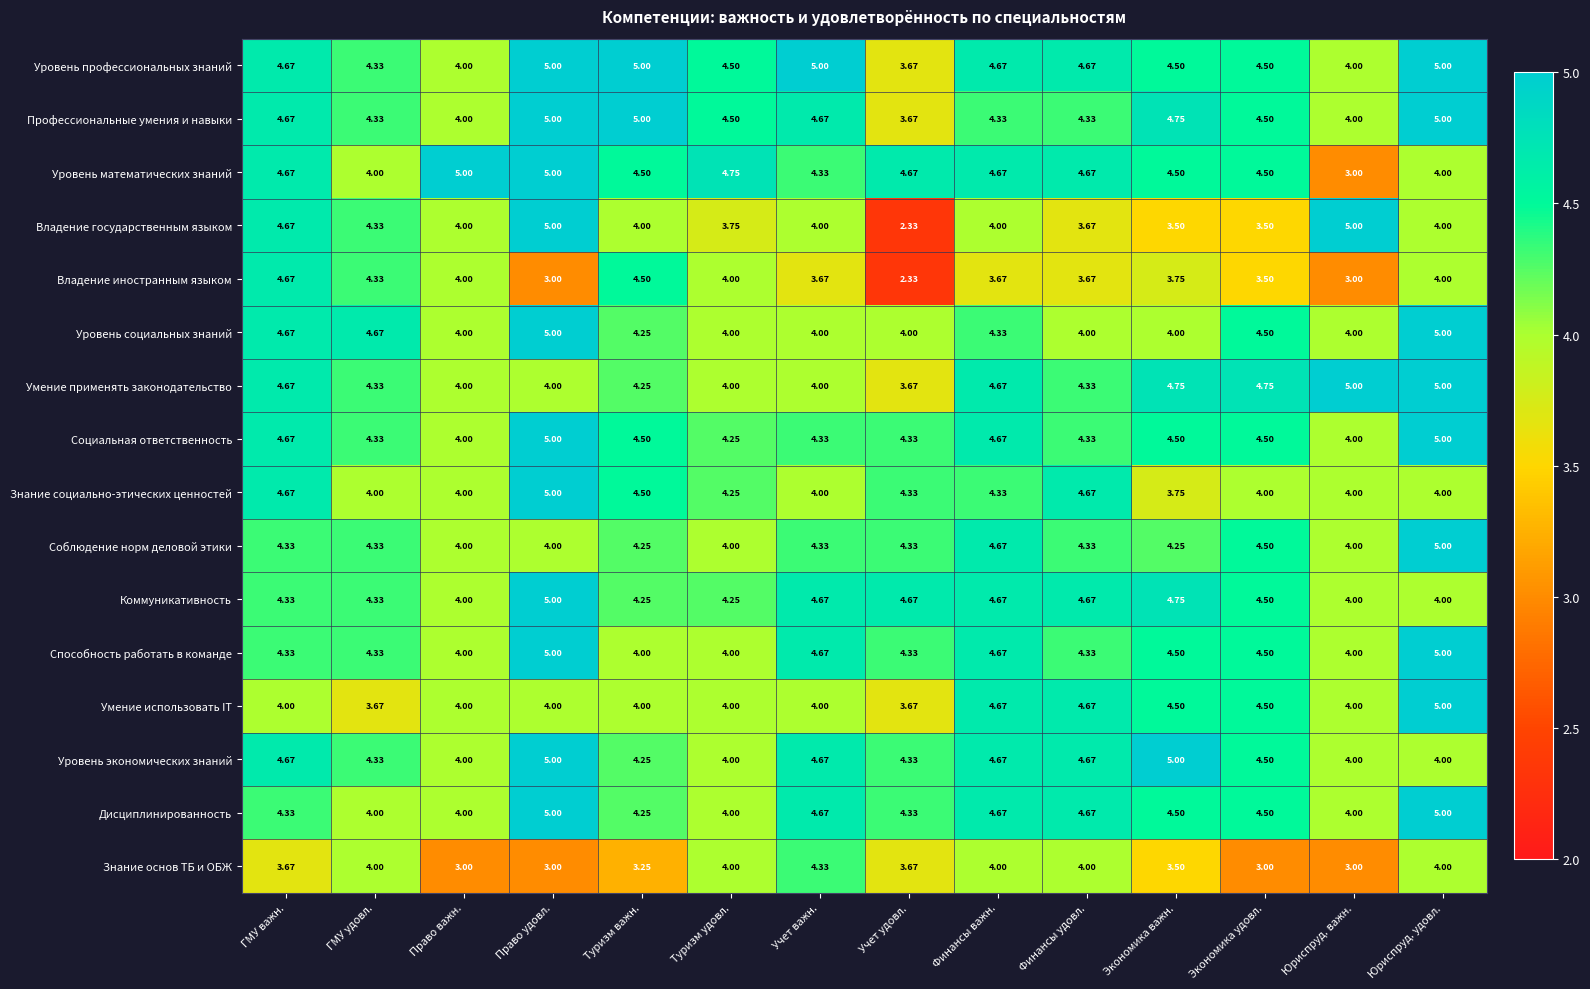

Which label corresponds to the smallest value in the chart?

Учет удовл.